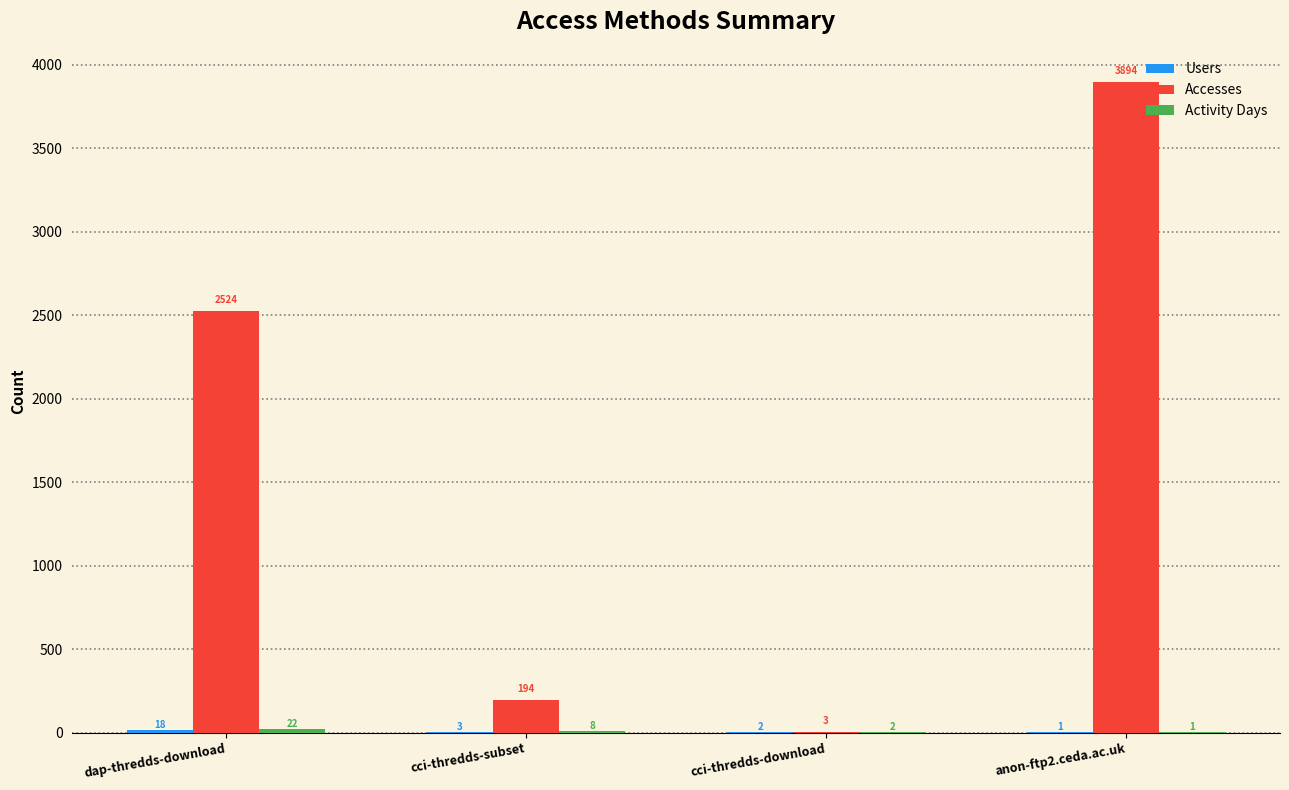

True or false: Accesses has a value of 1518 at dap-thredds-download.

False